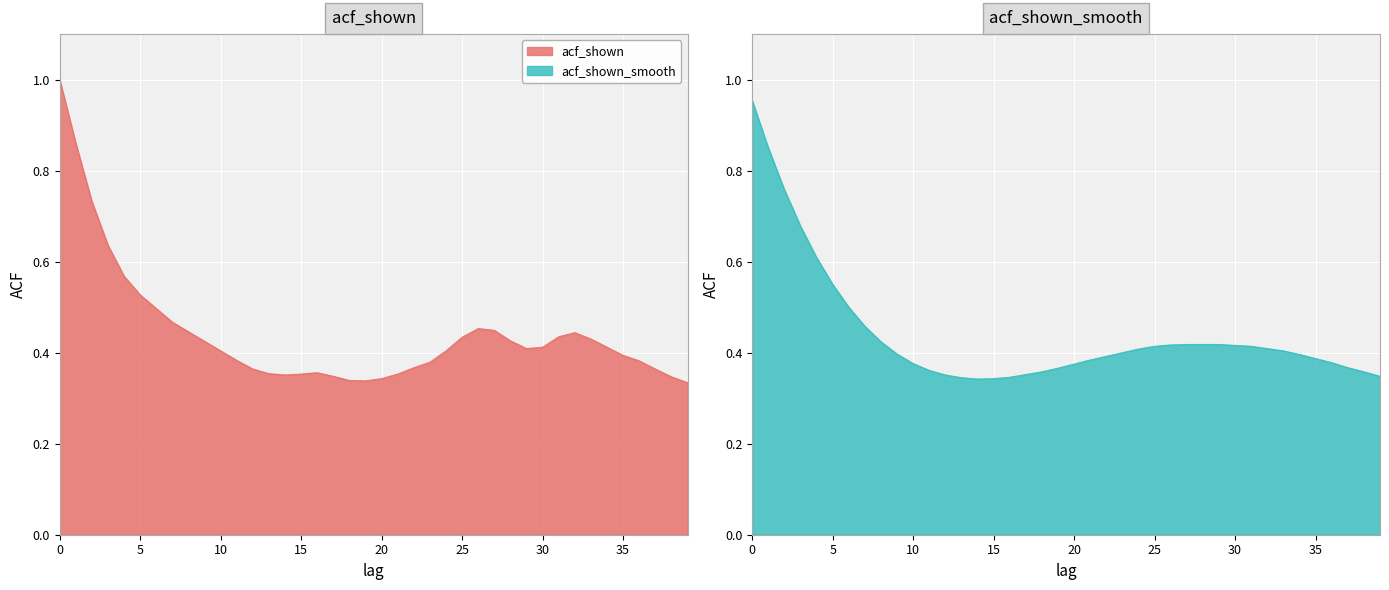

Where do acf_shown_smooth and acf_shown first cross each other?

1 and 2